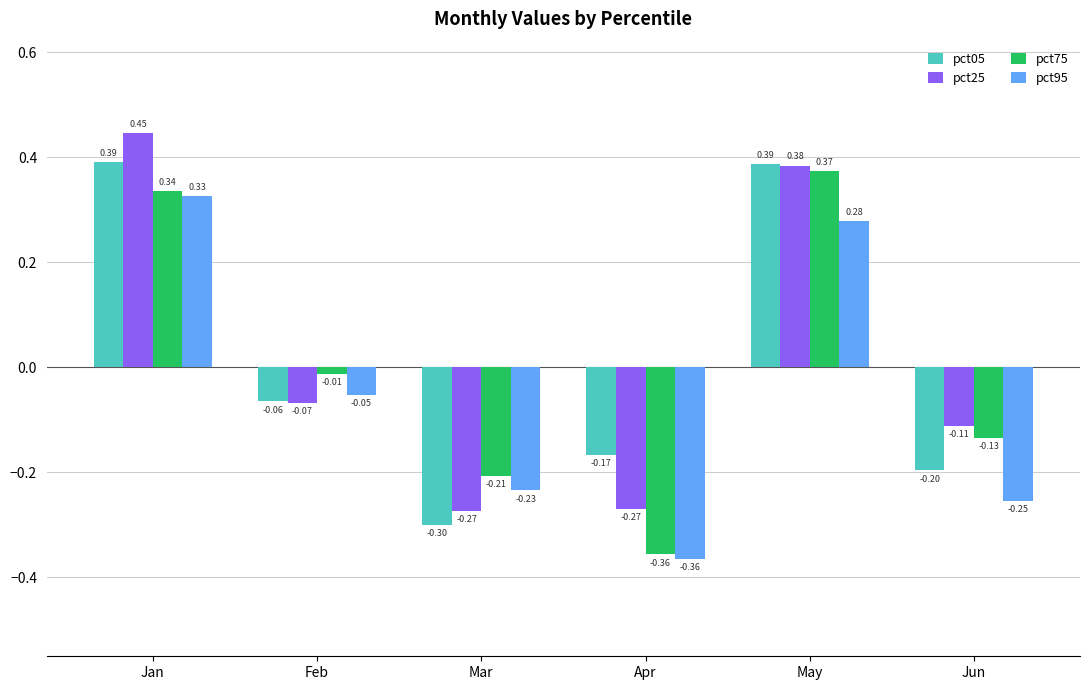

What is the difference between the second highest and minimum values in the pct05 series?

0.7